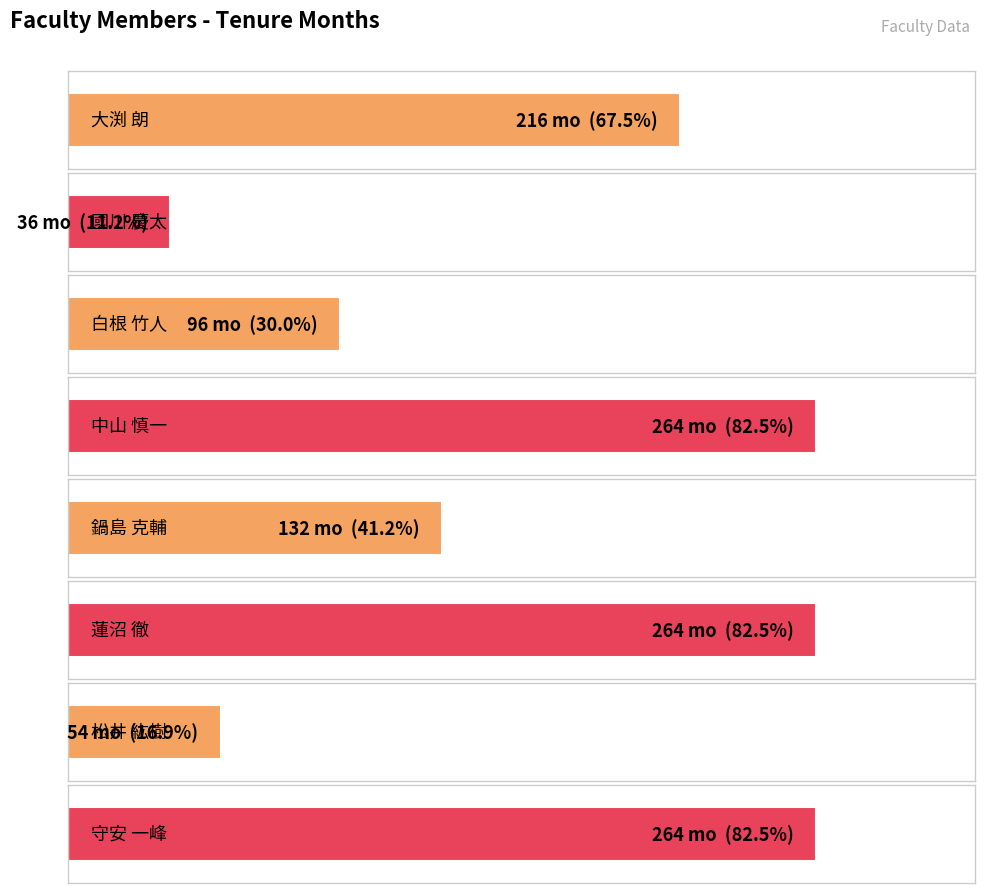

What position from the right is 大渕 朗?

8